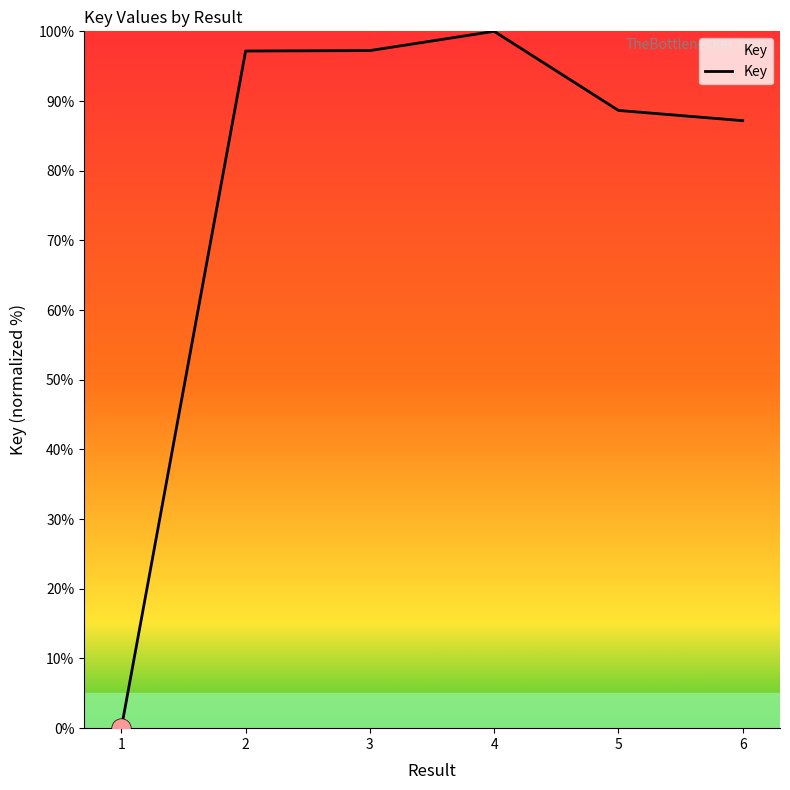

What is the sum of the values at 6 and 4?

187.2